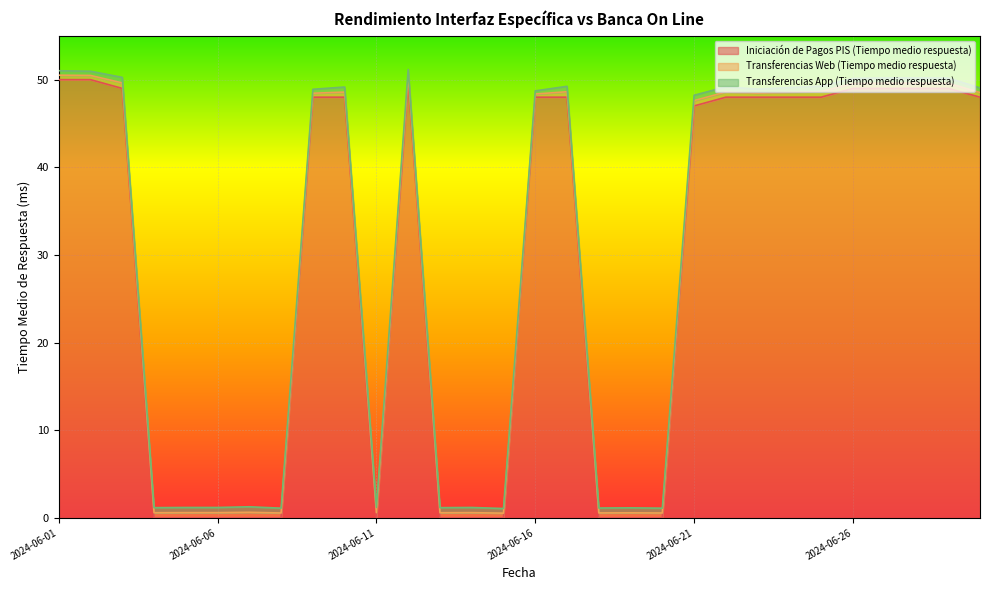

Where is the first local maximum for Iniciación de Pagos PIS (Tiempo medio respuesta)?

2024-06-12